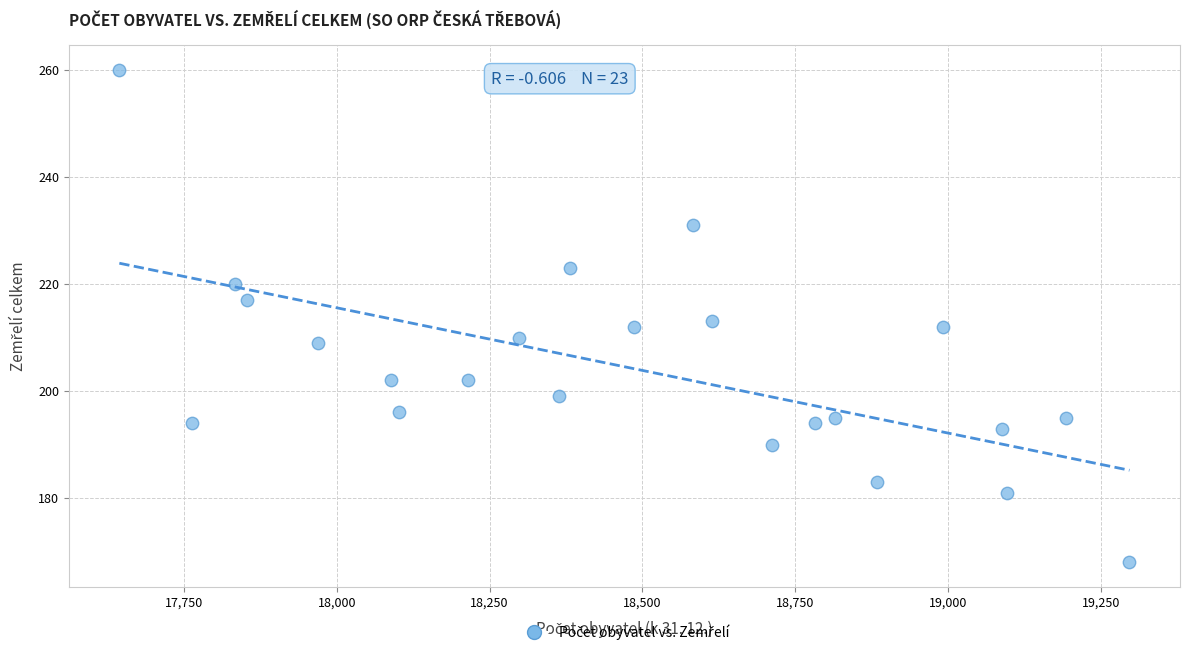

What is the range of X values (max minus min)?

1653